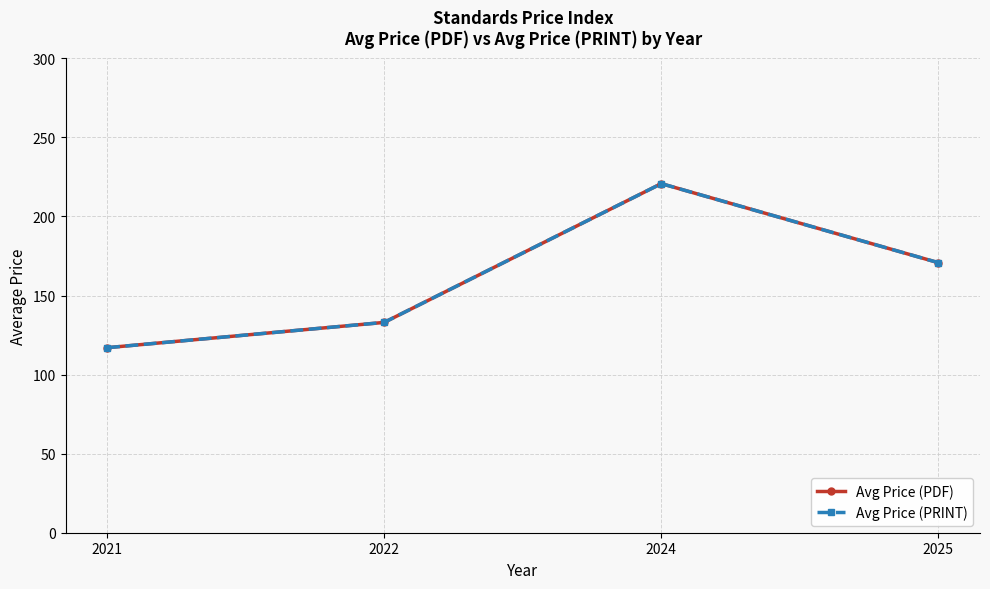

True or false: Avg Price (PRINT) and Avg Price (PDF) cross at least once.

False